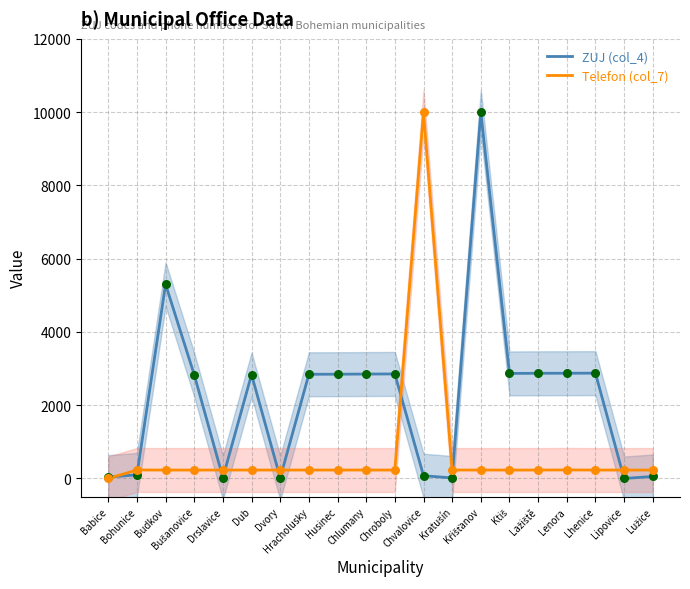

What are all the series names shown in the legend?

ZUJ (col_4), Telefon (col_7)